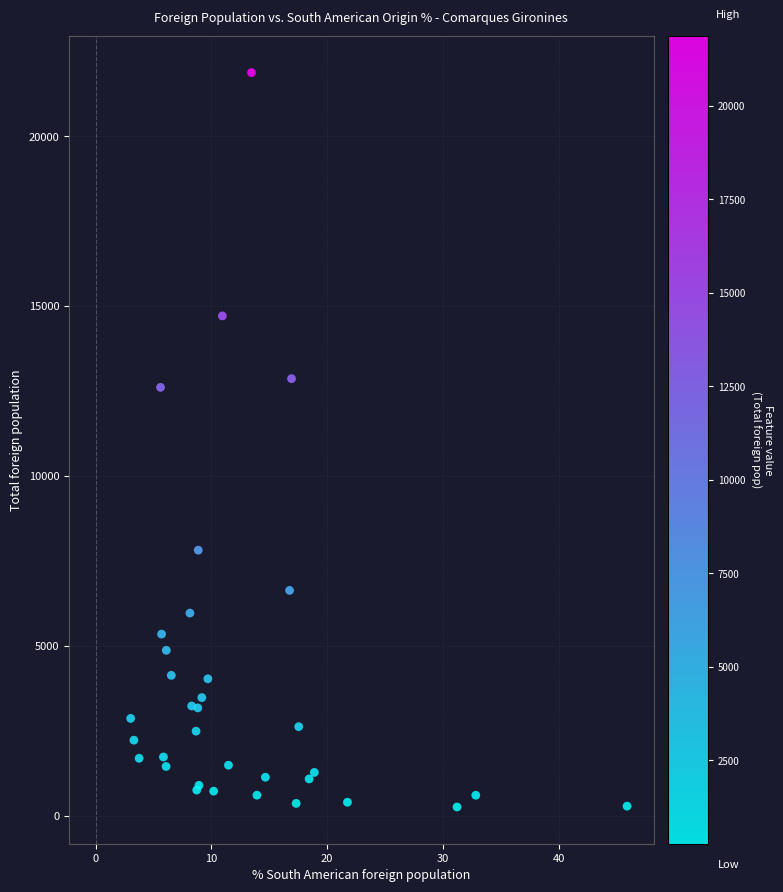

What Y value in the scatter plot is closest to 11070?

12613